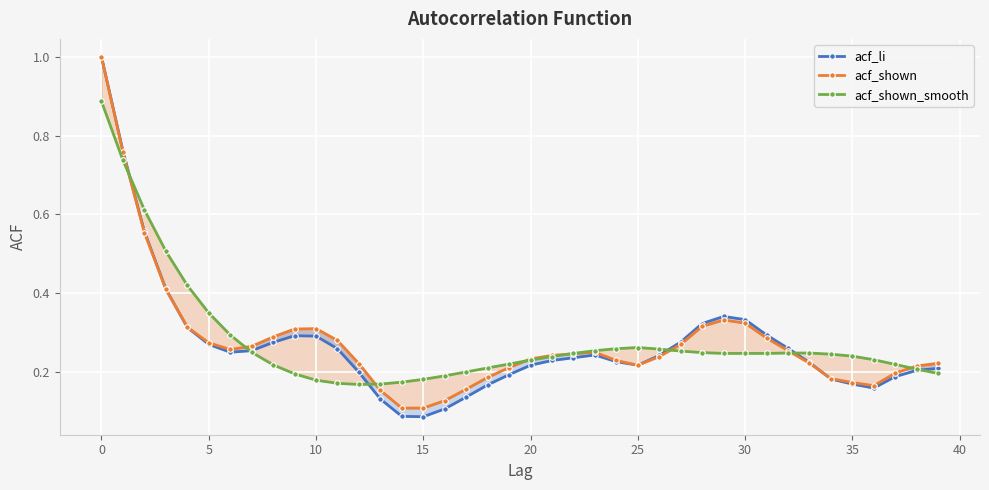

True or false: acf_li has a value of 0.1 at 19.

False